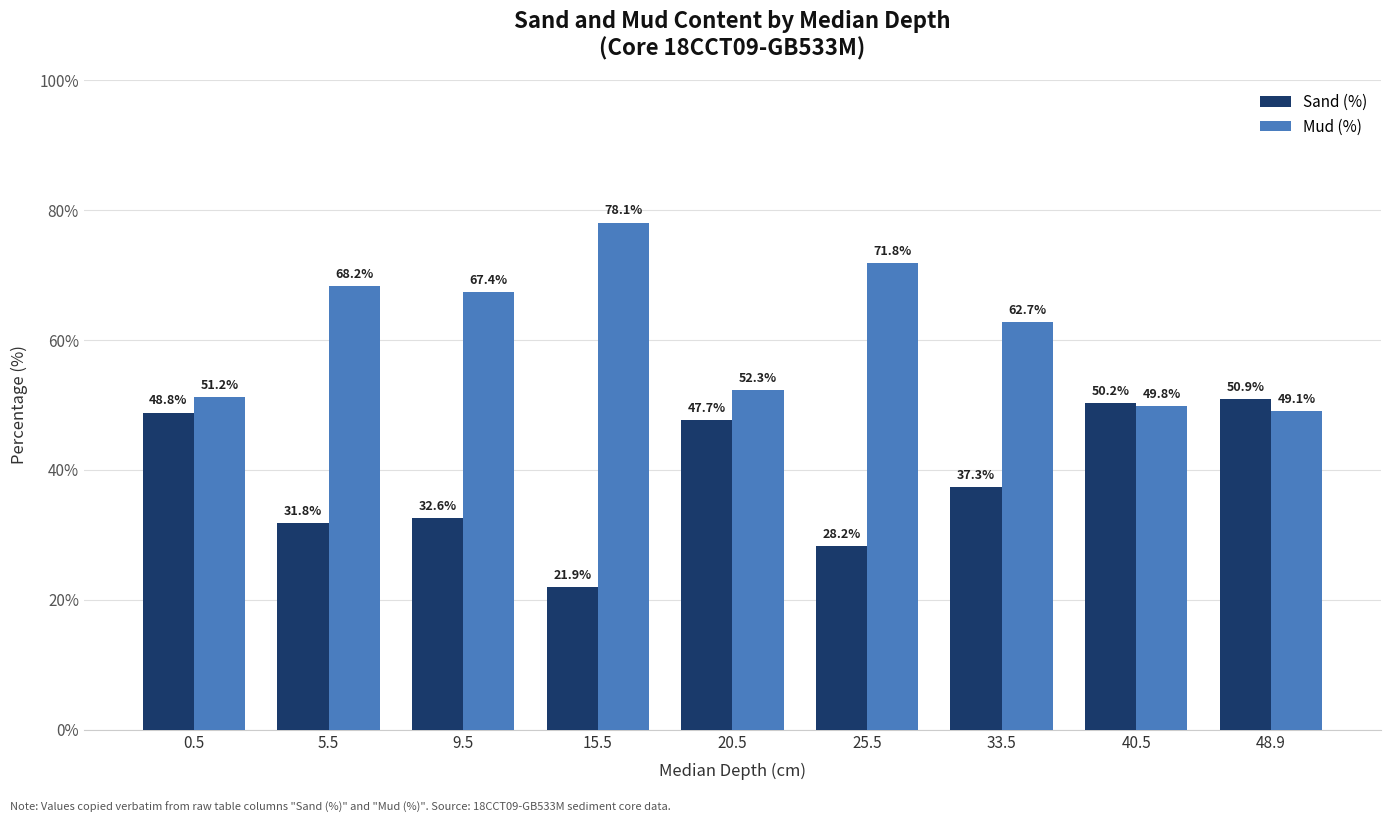

Reading right to left, transcribe all the data shown in this chart.

Sand (%): 48.9=50.9	40.5=50.2	33.5=37.3	25.5=28.2	20.5=47.7	15.5=21.9	9.5=32.6	5.5=31.8	0.5=48.8
Mud (%): 48.9=49.1	40.5=49.8	33.5=62.7	25.5=71.8	20.5=52.3	15.5=78.1	9.5=67.4	5.5=68.2	0.5=51.2